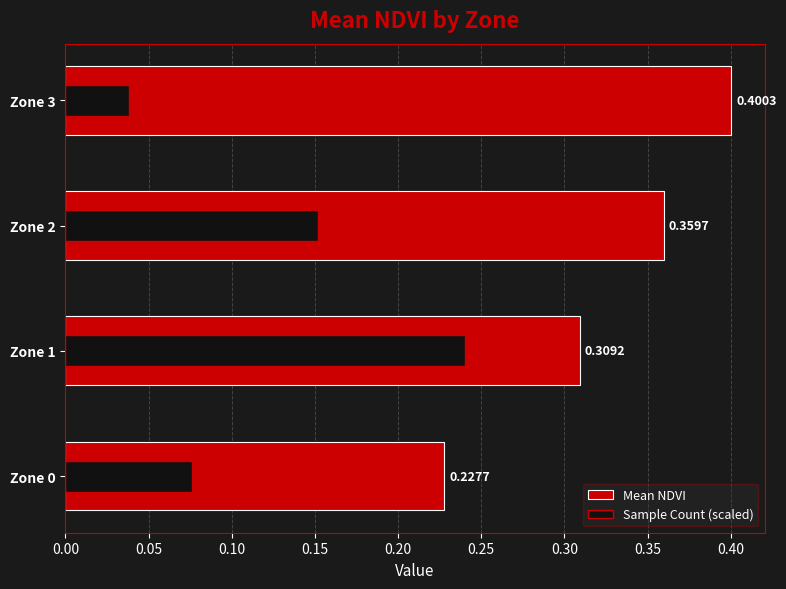

How many data points does each series have?

4